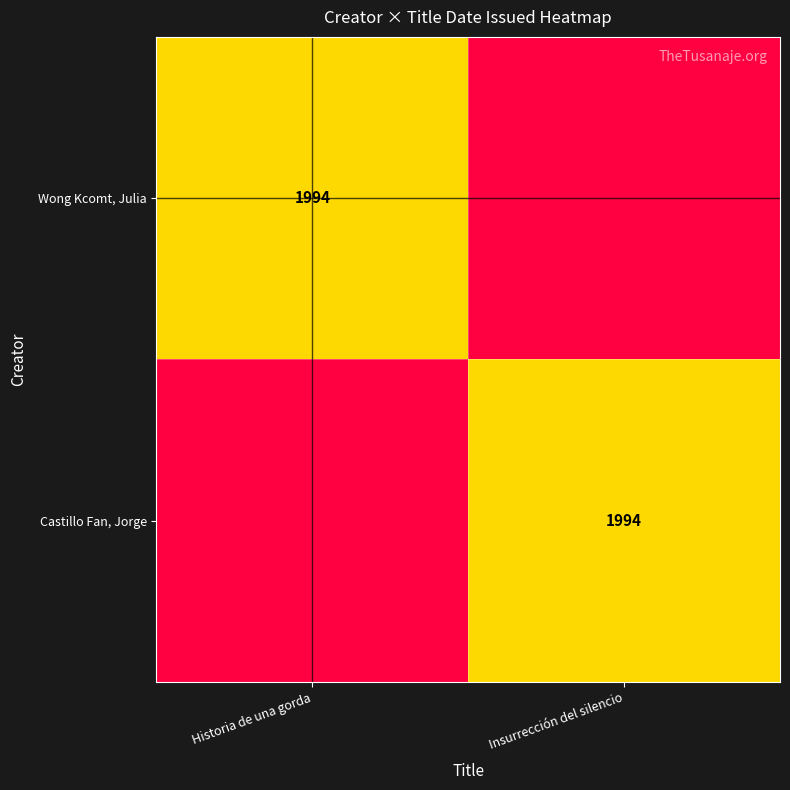

True or false: Wong Kcomt, Julia has a value of 1994 at Historia de una gorda.

True